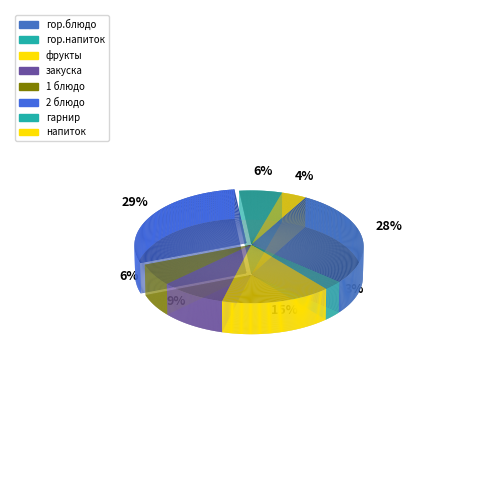

To the nearest percent, what portion does 2 блюдо represent?

29%